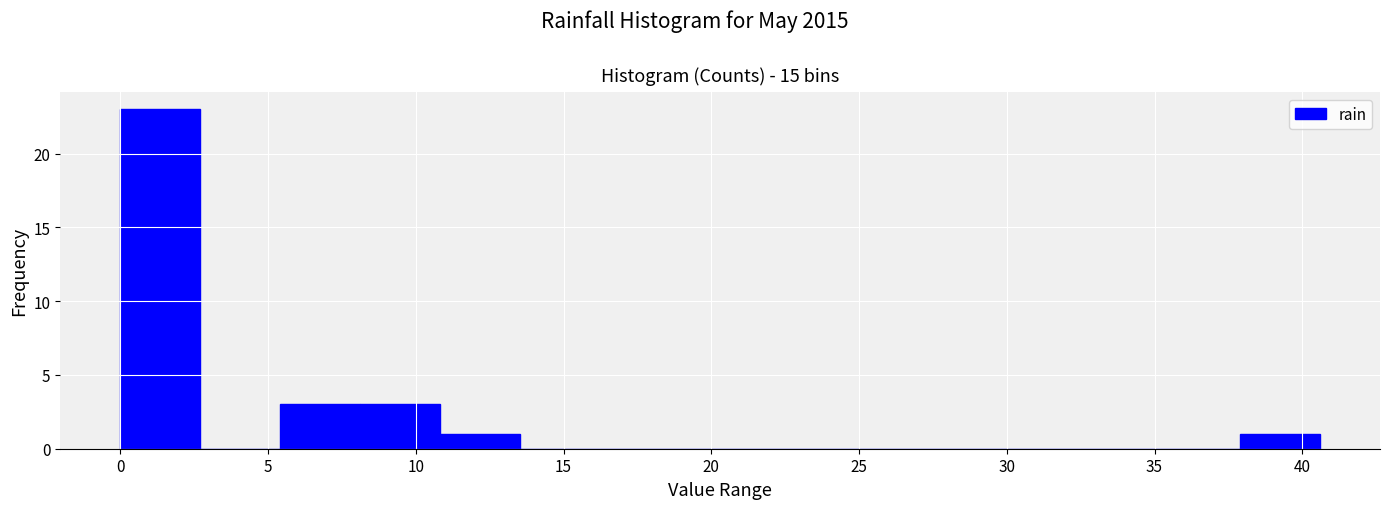

How tall is the bar that spans 11.0 to 13.5 on the x-axis? Neither the bar edges nor the heights are printed on the chart, so give them approximately, as read against the axes.

1